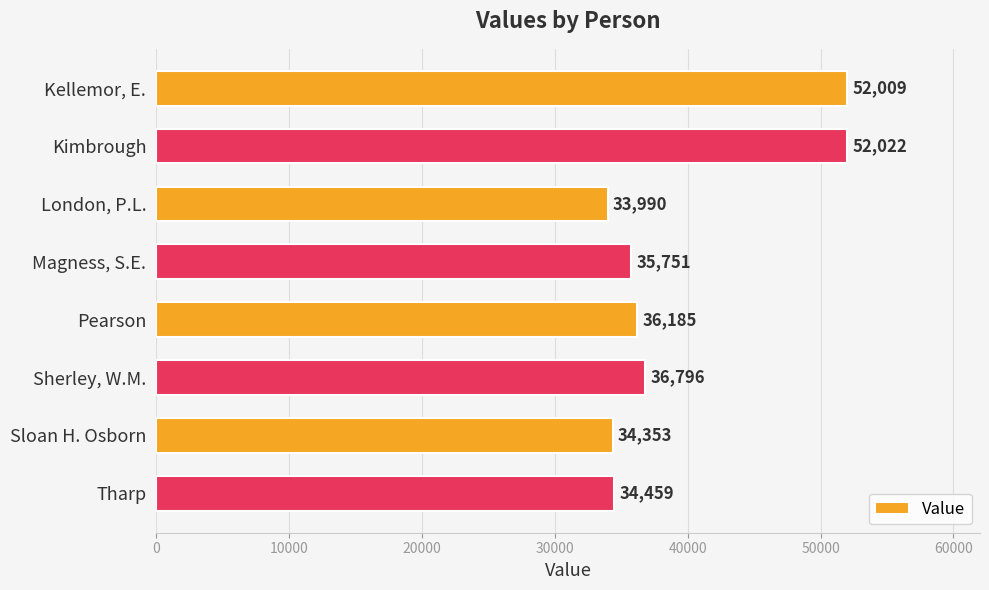

Which category has the lowest value across all series?

London, P.L.